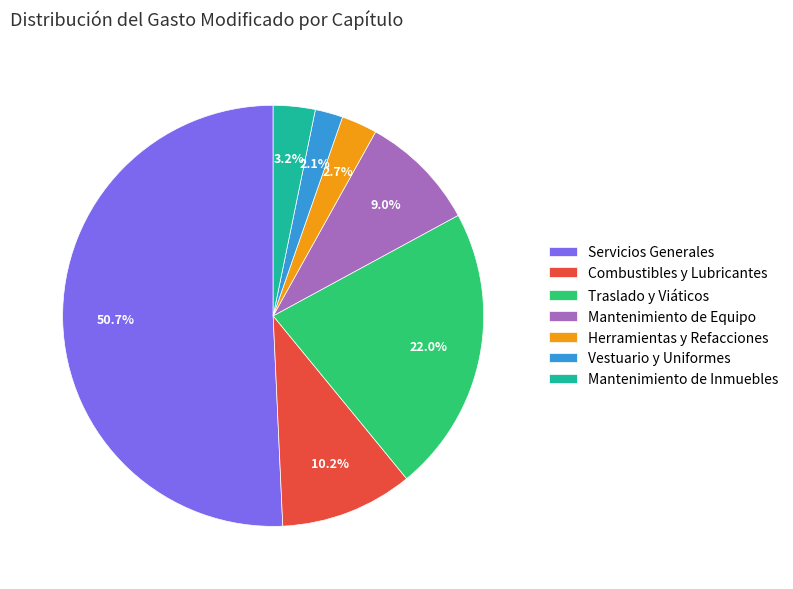

Between Mantenimiento de Inmuebles and Vestuario y Uniformes, which is larger?

Mantenimiento de Inmuebles